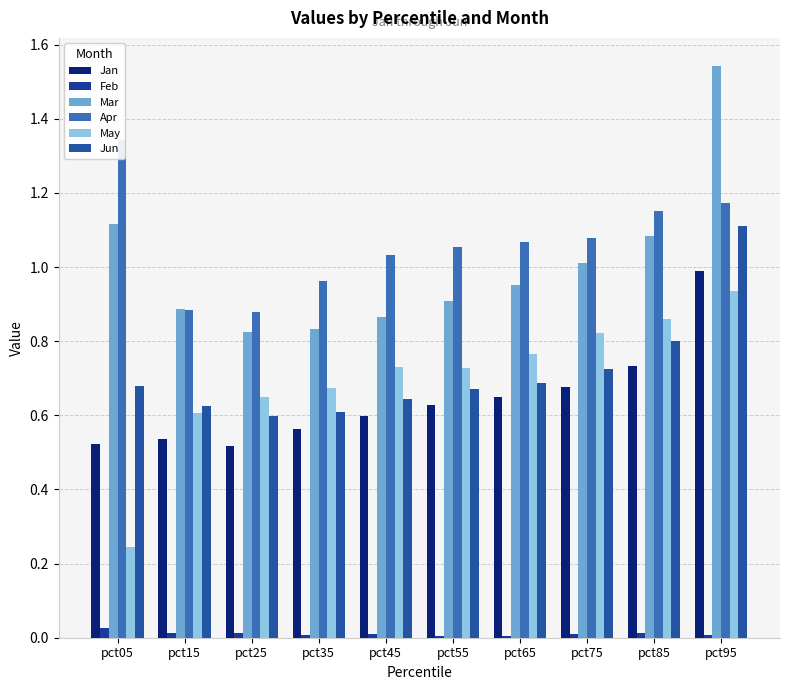

Is the value of Mar at pct05 greater than the value of Feb at pct35?

Yes